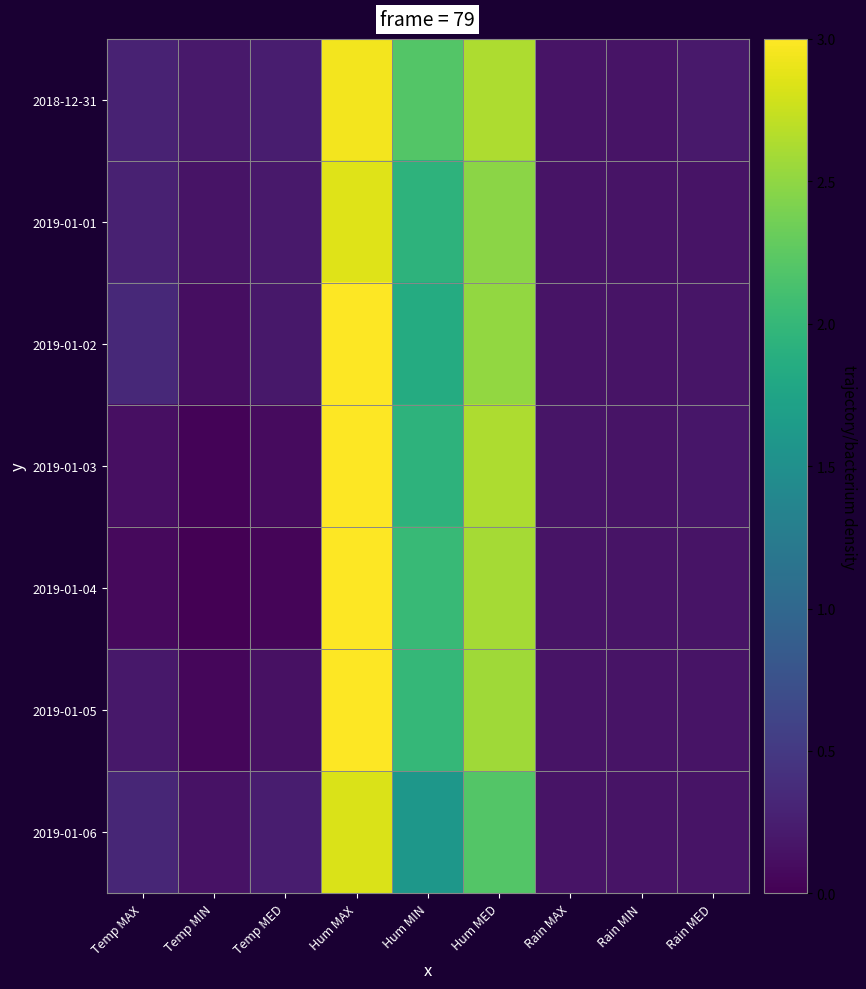

What is the difference between the highest and lowest values at Temp MED?

0.2